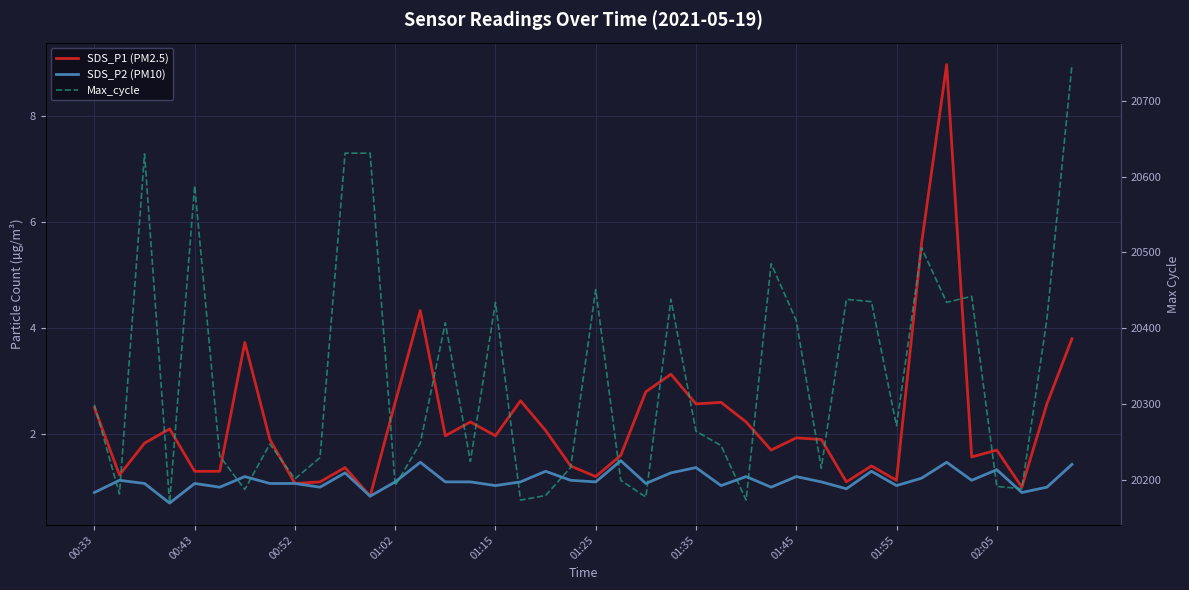

What is the difference between the maximum and minimum values in the SDS_P2 (PM10) series?

0.8